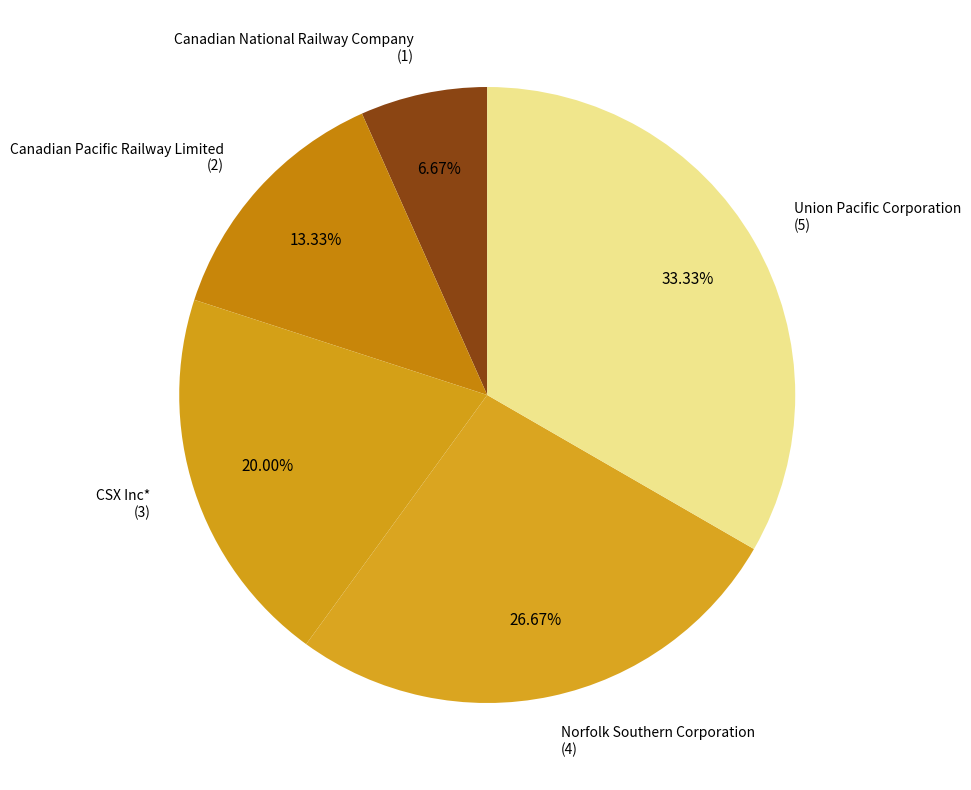

How many segments does this pie chart have?

5